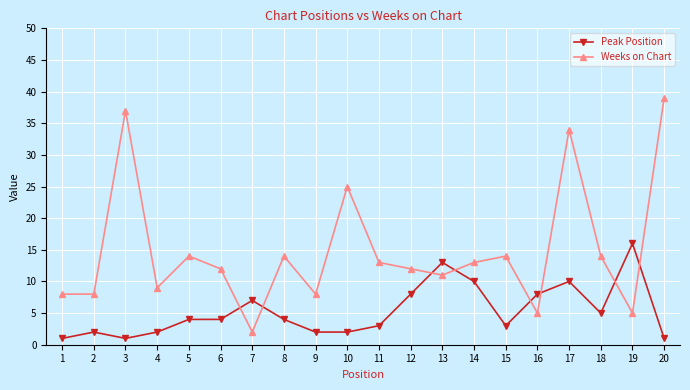

What is the difference between the highest and lowest values at 18?

9